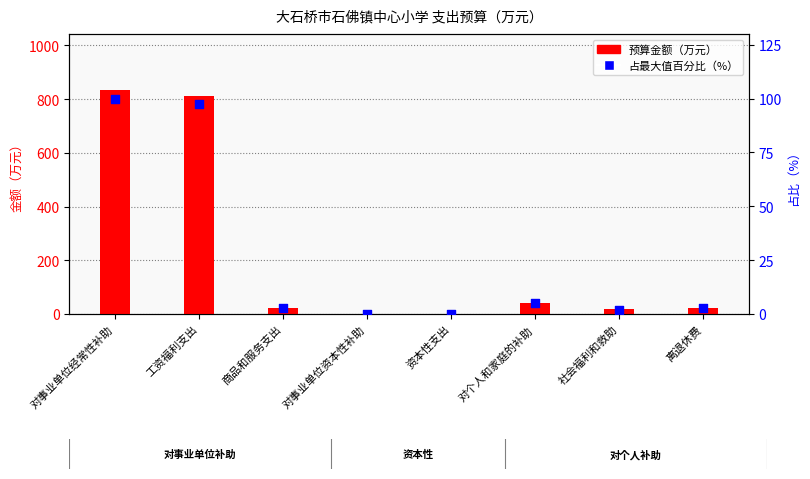

At how many categories does at least one series exceed 107?

2